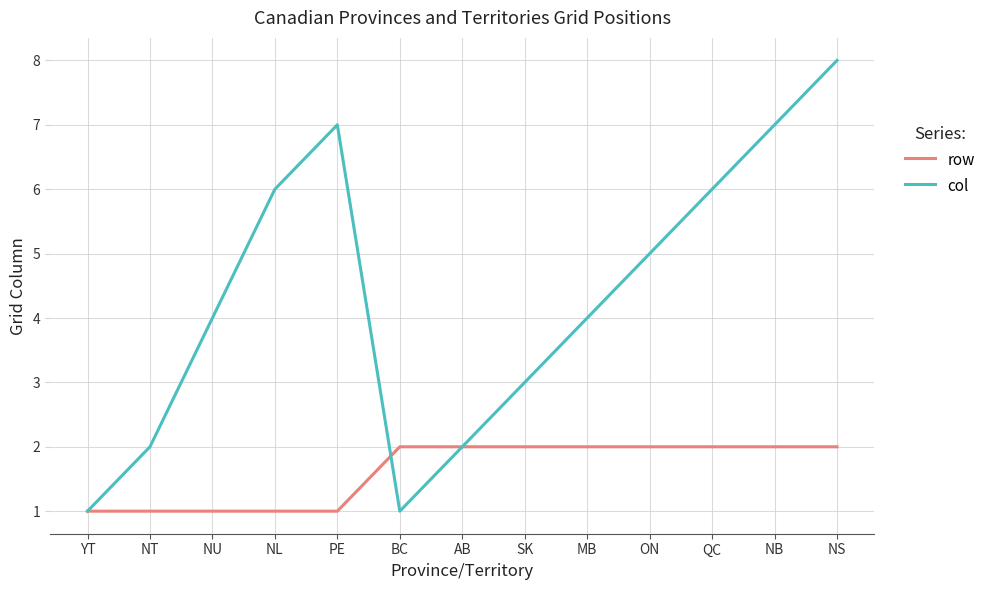

Reading left to right, extract all data points from this chart.

row: YT=1	NT=1	NU=1	NL=1	PE=1	BC=2	AB=2	SK=2	MB=2	ON=2	QC=2	NB=2	NS=2
col: YT=1	NT=2	NU=4	NL=6	PE=7	BC=1	AB=2	SK=3	MB=4	ON=5	QC=6	NB=7	NS=8